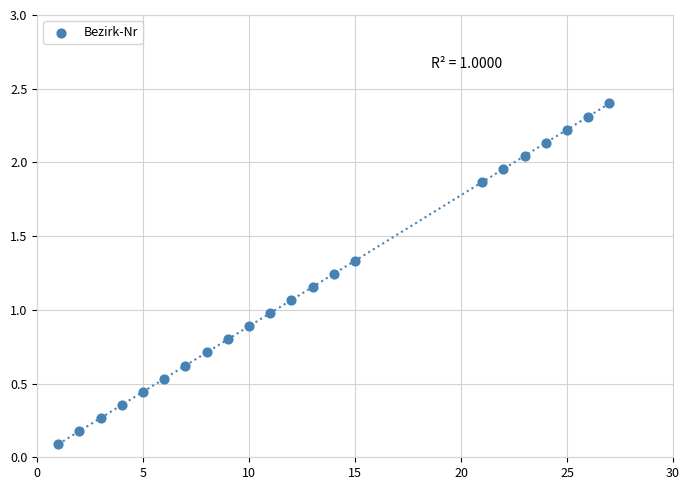

What is the range of Y values (max minus min)?

2.3